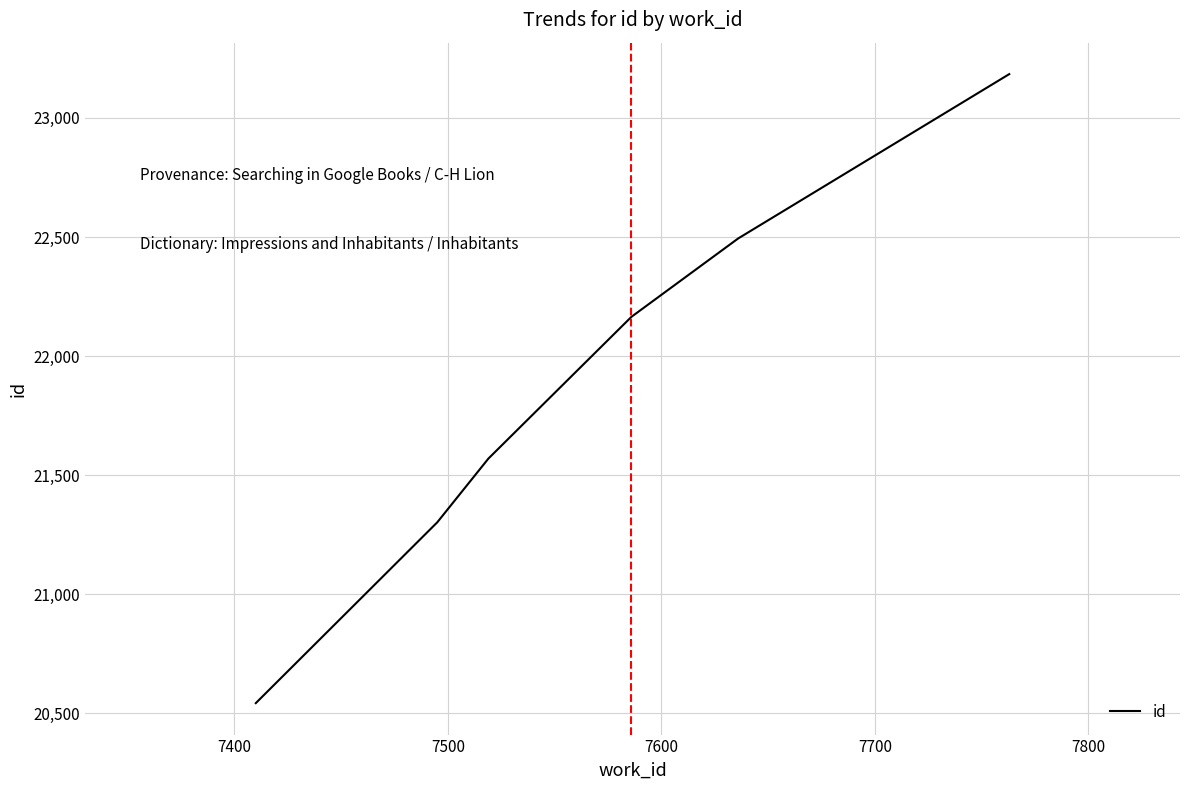

What is the difference between the second highest and minimum values?

1951